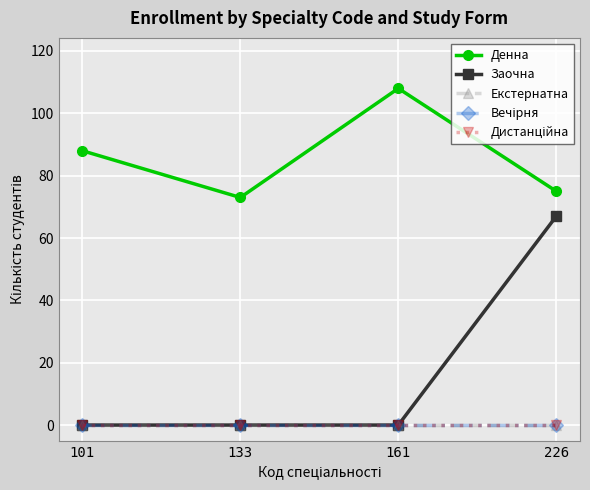

How many lines are shown in the chart?

5